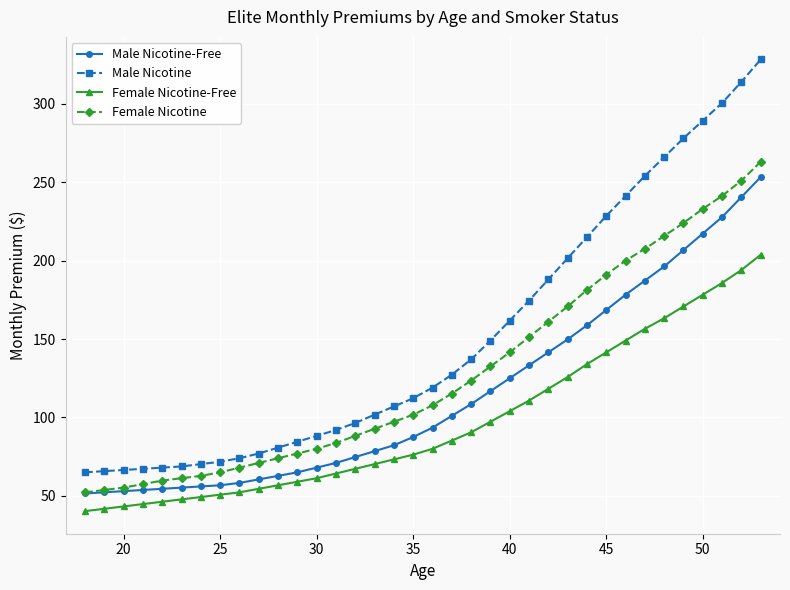

How many distinct data groups are displayed?

4